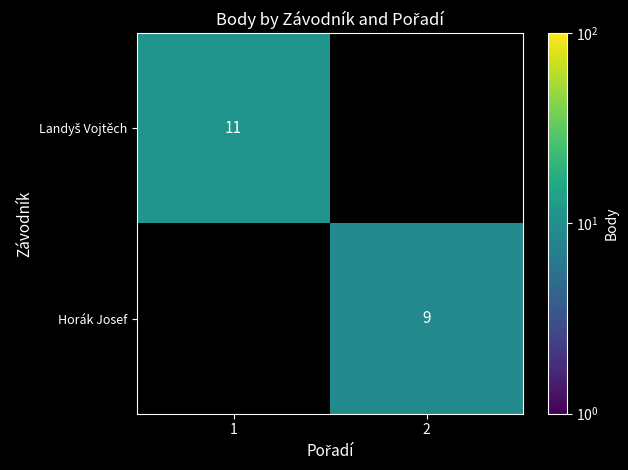

The Horák Josef series shows 2 at 2. True or false?

False